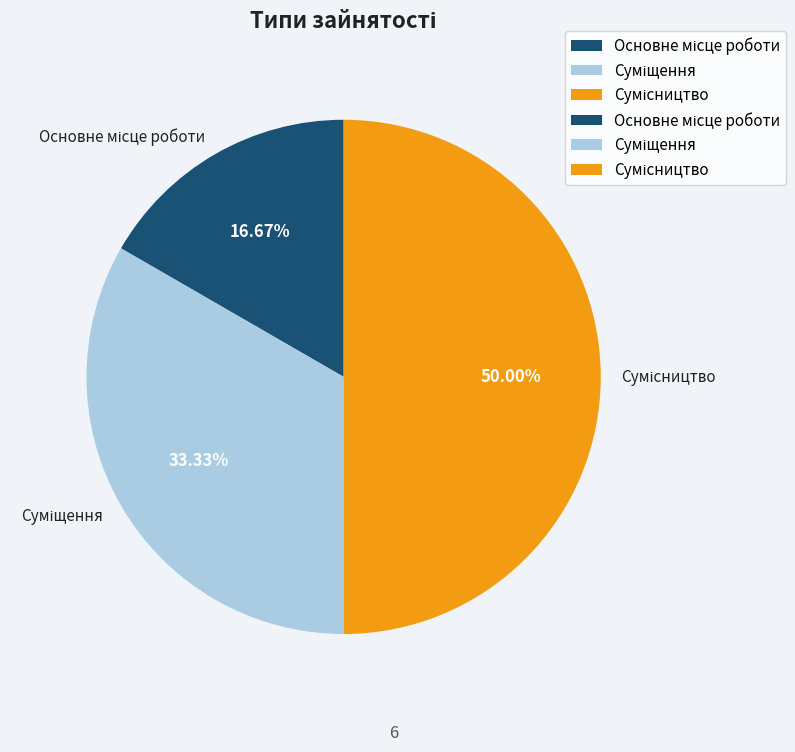

Is it true that Суміщення is 45% of the pie?

False